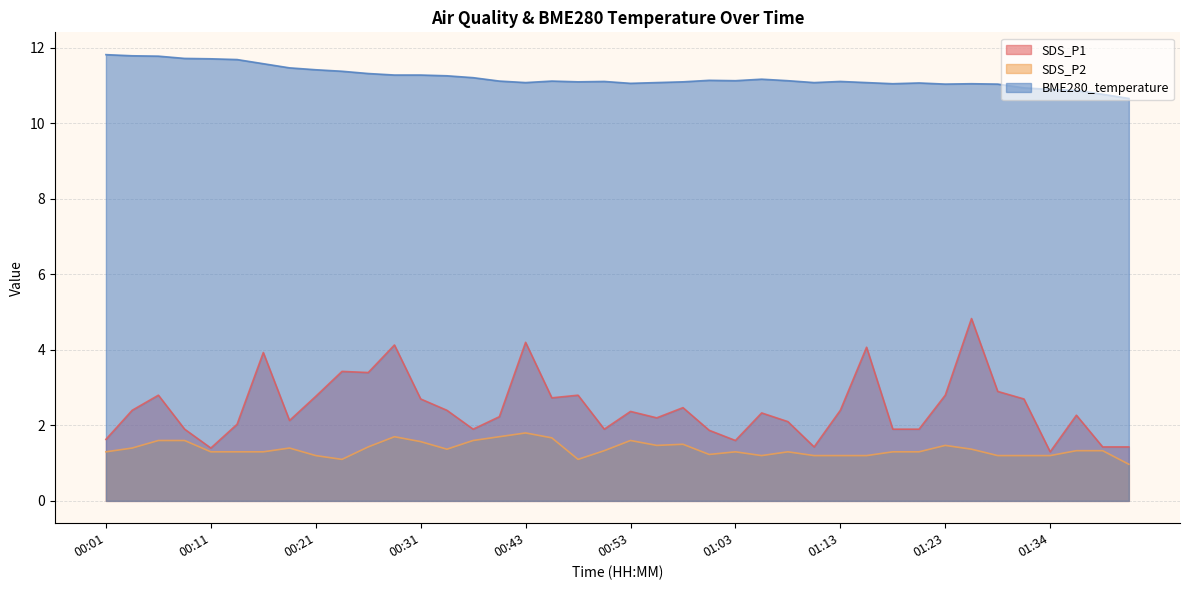

Which series has the largest range (max minus min)?

SDS_P1